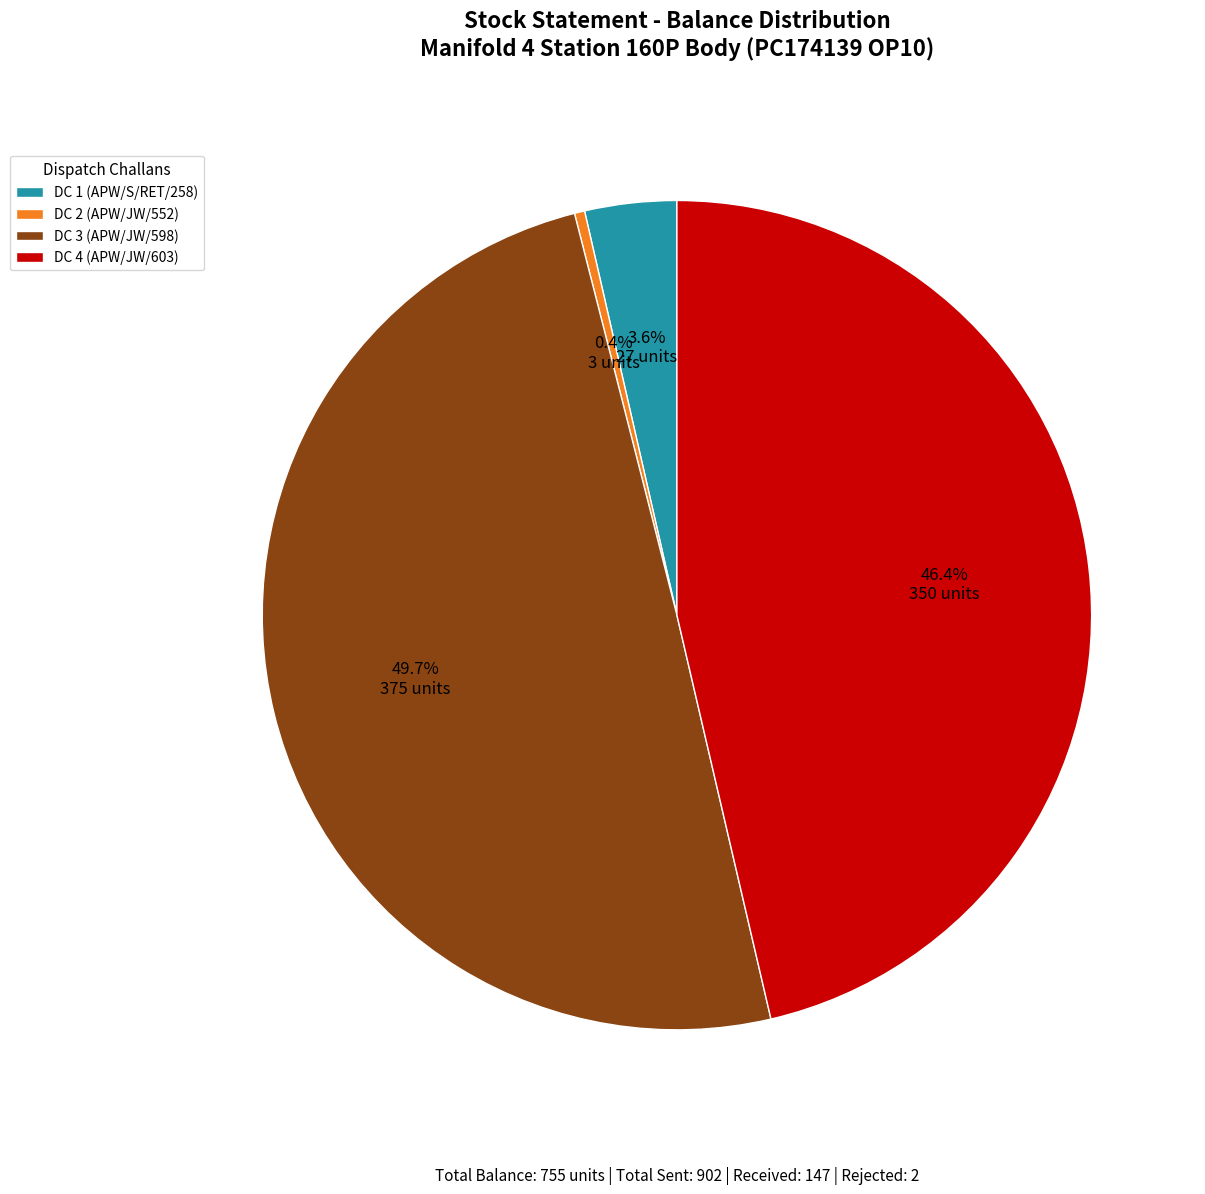

Which slice is the largest?

DC 3 (APW/JW/598)